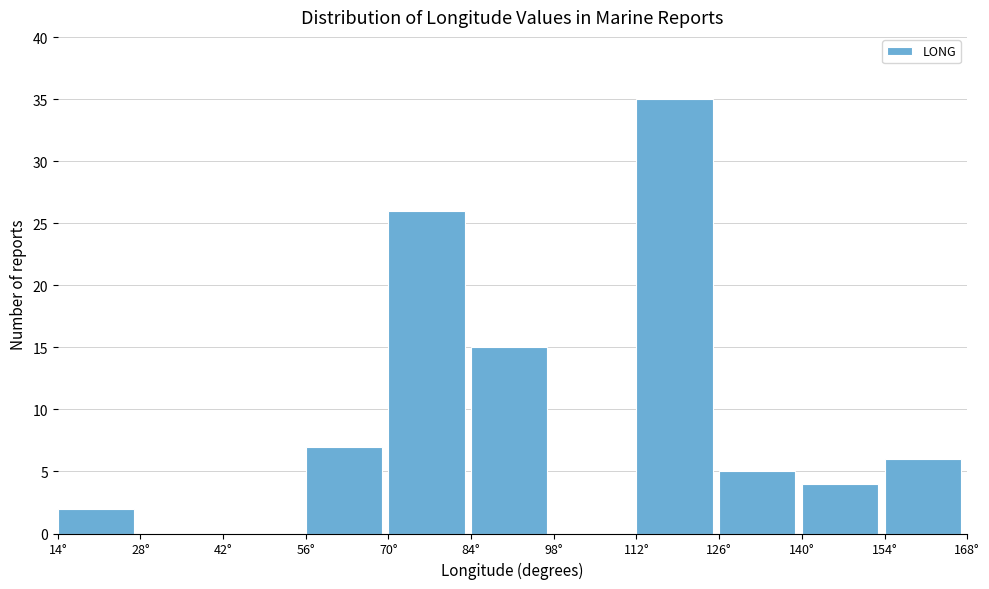

What is the height of the bar covering 140 to 154 on the x-axis? The values are not printed on the chart, so give them approximately, as read against the axis.

4